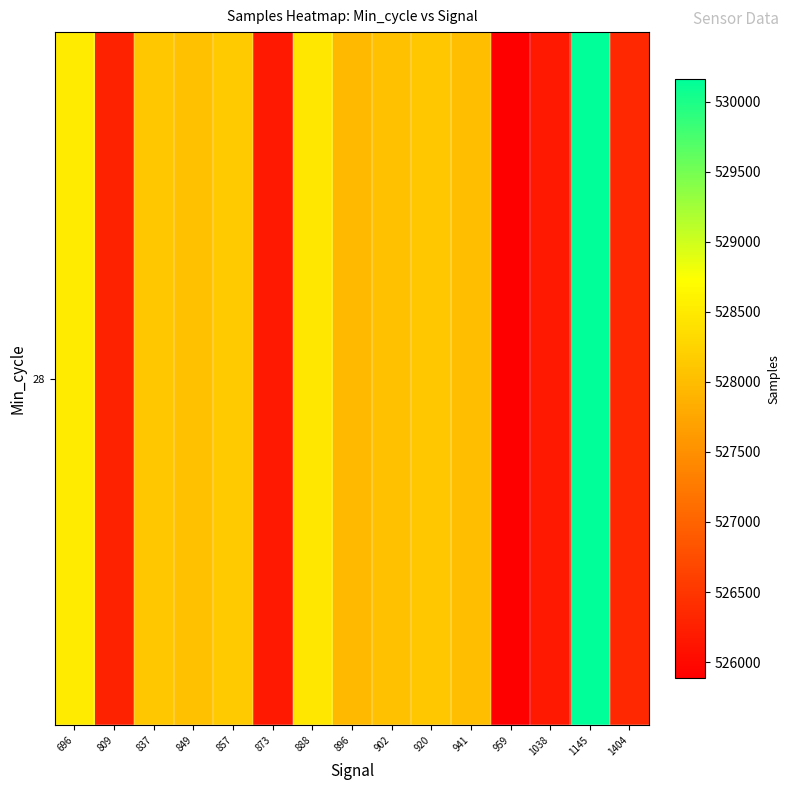

Count the number of data series in this chart.

1